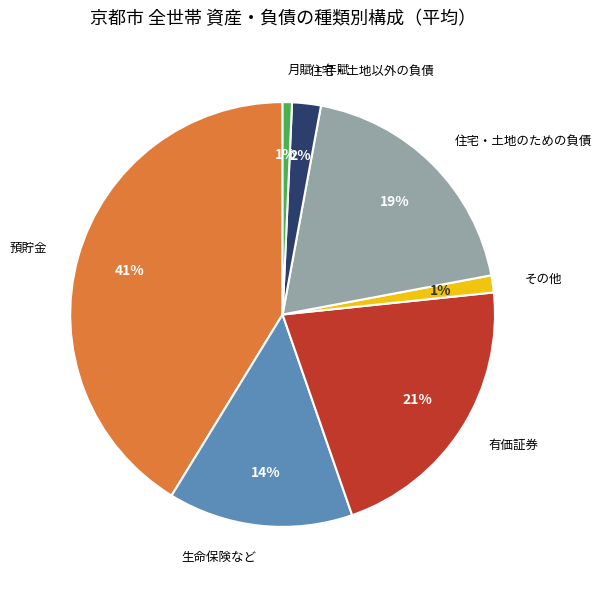

Between その他 and 預貯金, which is larger?

預貯金